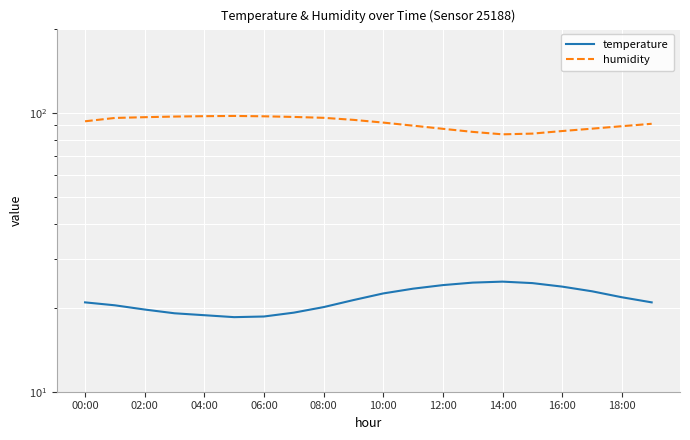

How many data points does each series have?

20